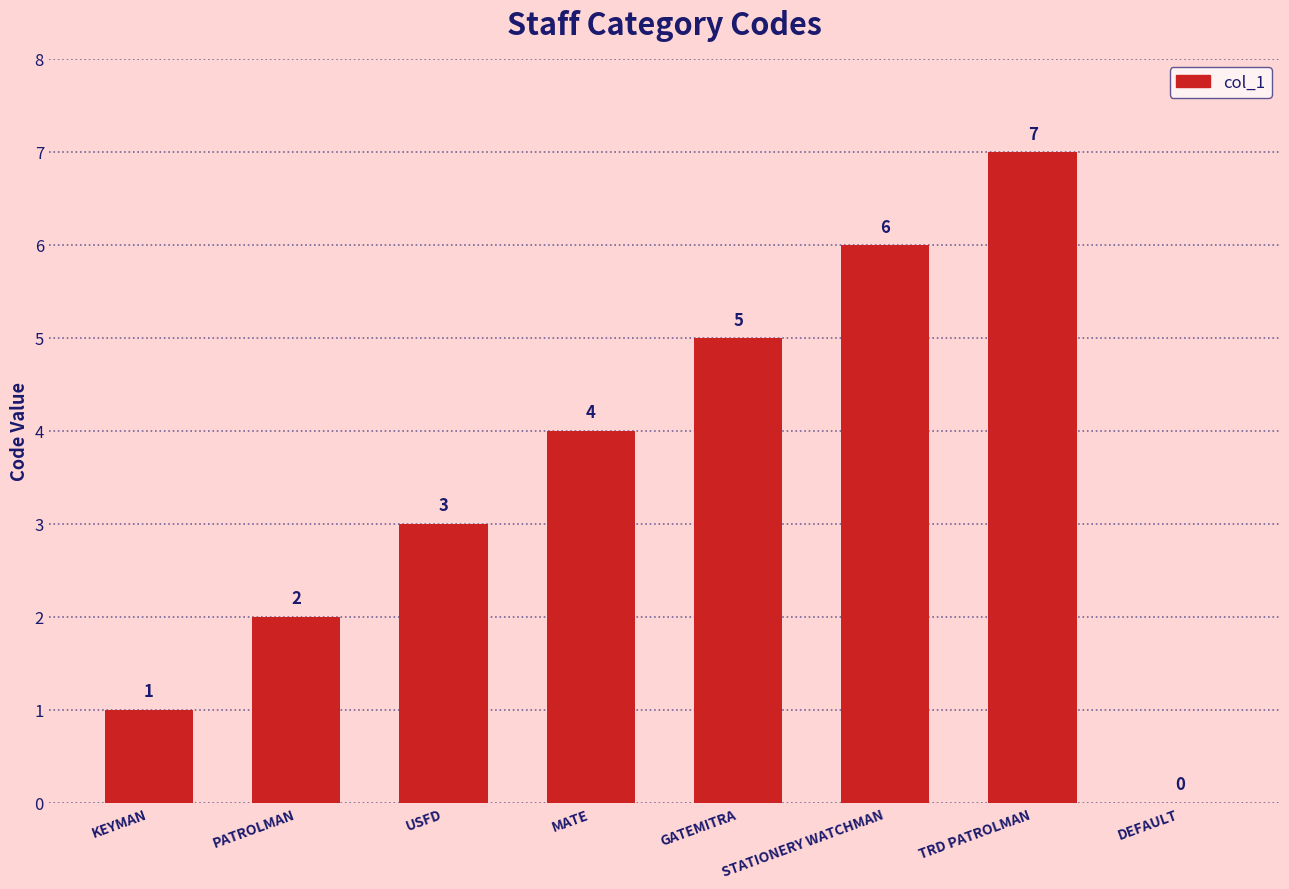

The value at USFD is 3. True or false?

True